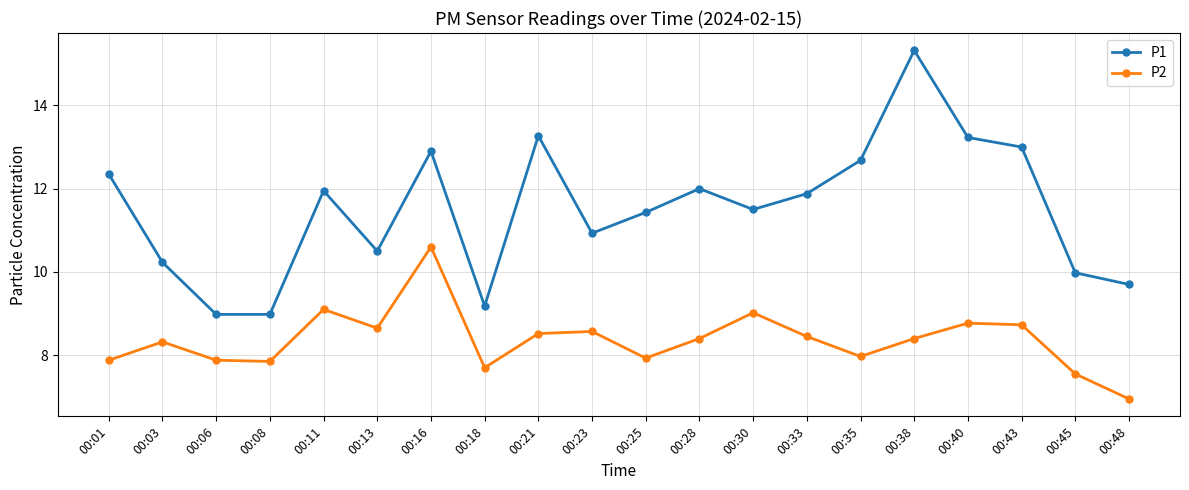

What is the spread (max minus min) of values at 00:33?

3.4